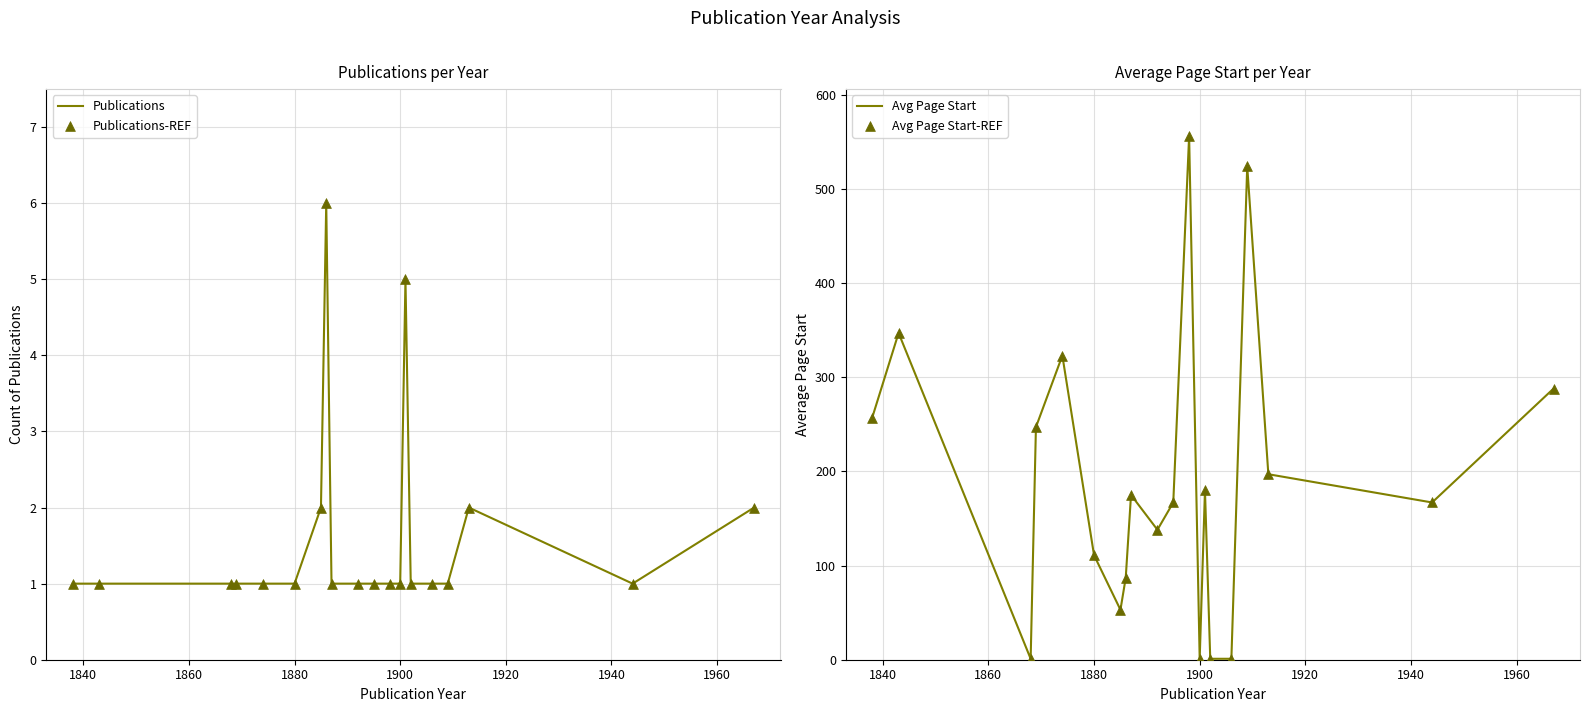

Which series contains the lowest Y value?

Publications